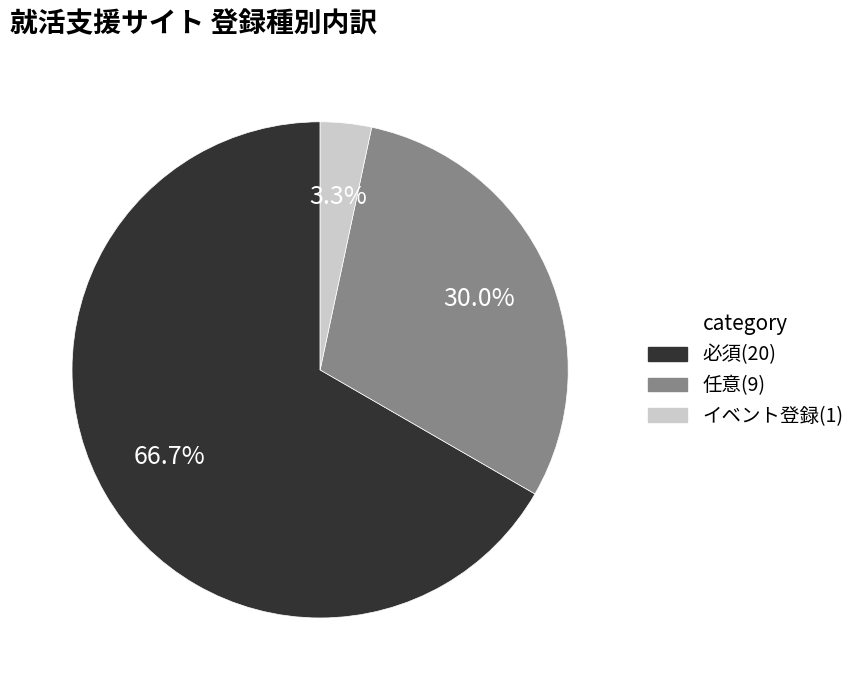

The 任意 slice represents 43% of the pie. True or false?

False